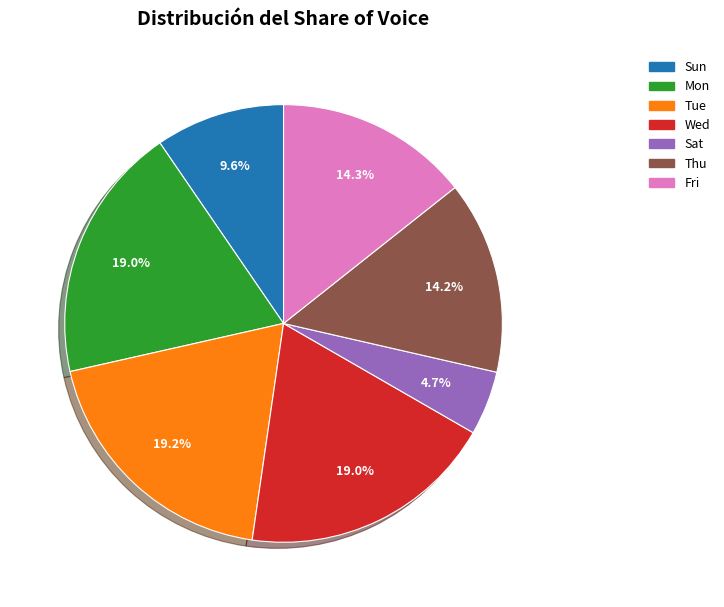

Which category has the smallest portion of the pie?

Sat